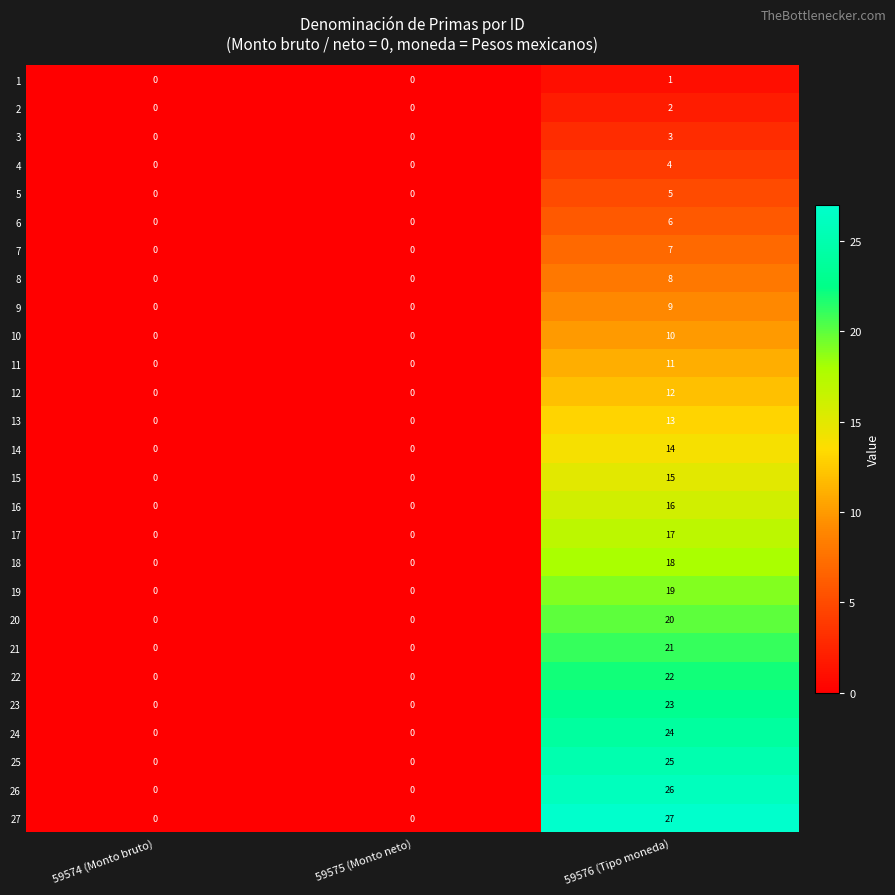

What is the spread (max minus min) of values at 59576 (Tipo moneda)?

26